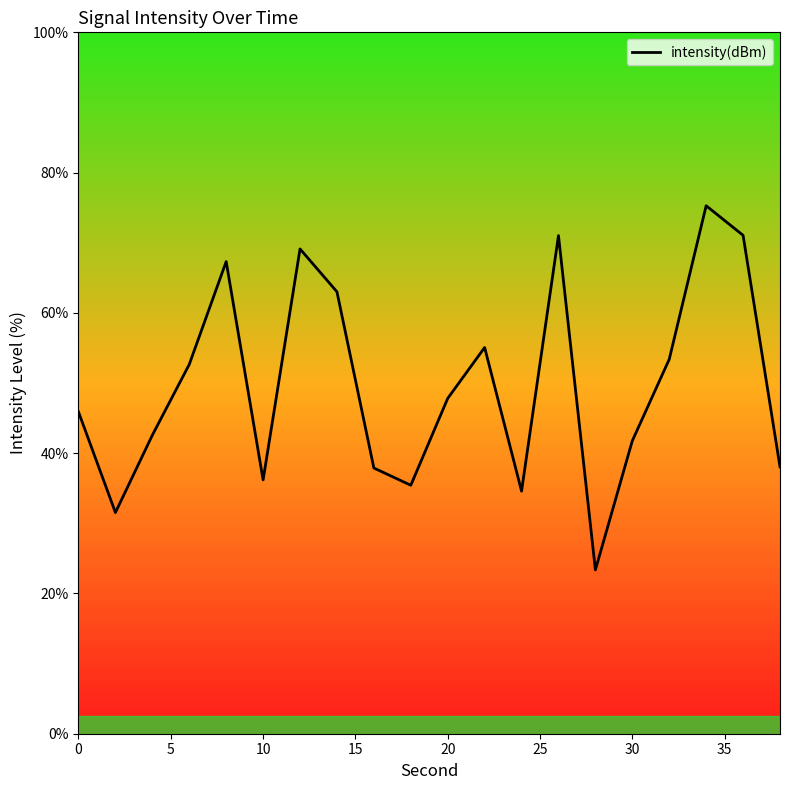

What is the difference between the maximum and minimum values?

51.9